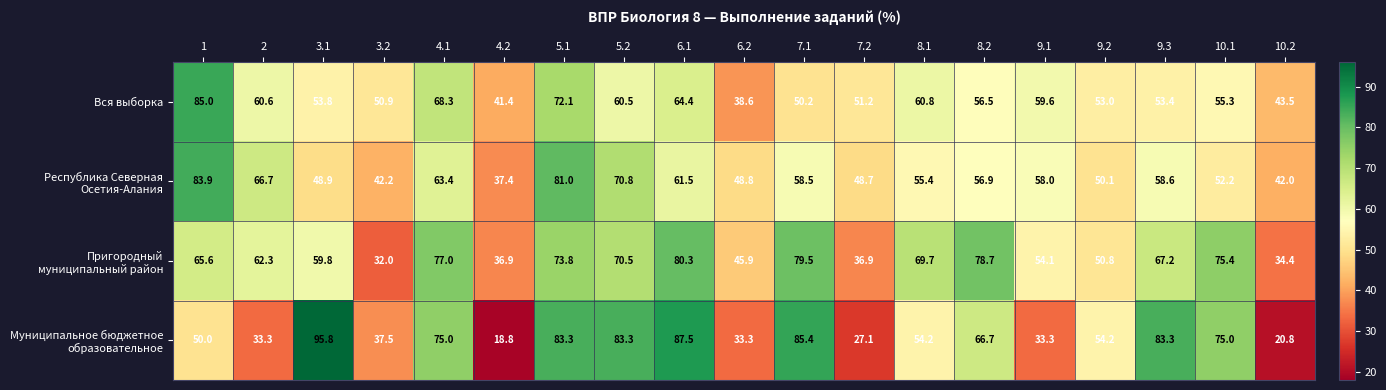

What is the sum of the Республика Северная Осетия-Алания values at 9.2 and 5.1?

131.1